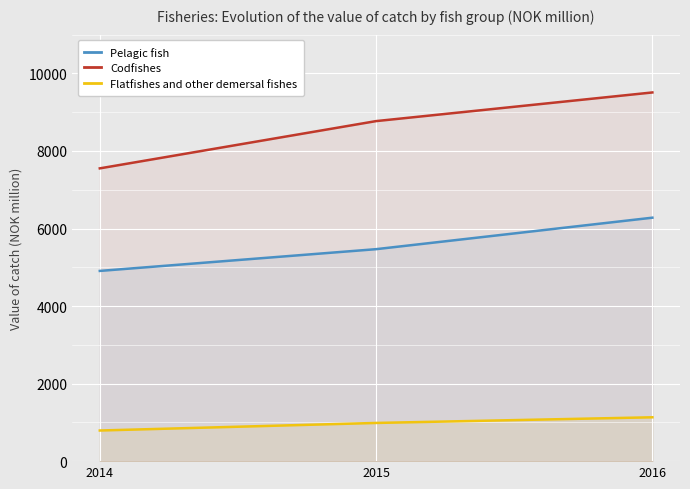

List the labels in order of Codfishes value, smallest first.

2014, 2015, 2016